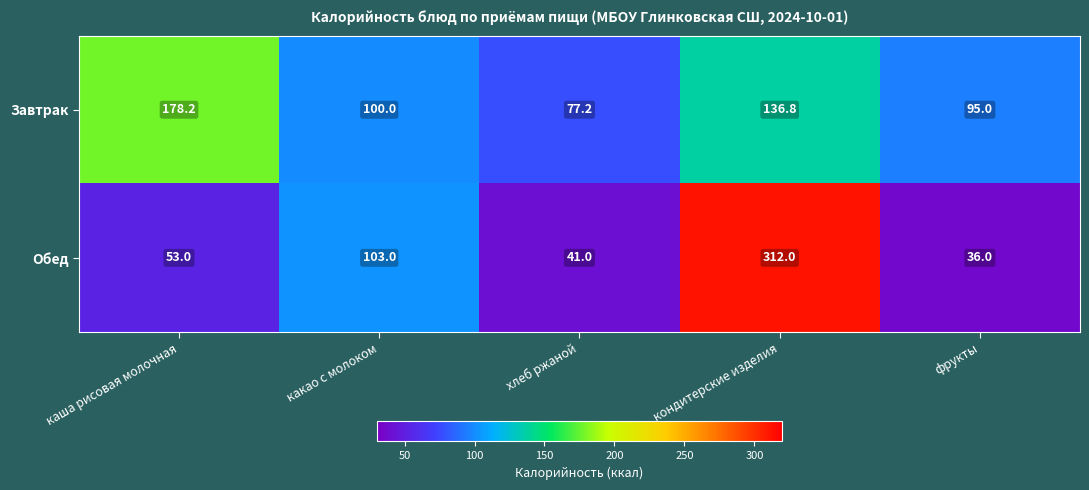

At which category does the chart reach its minimum across all series?

фрукты